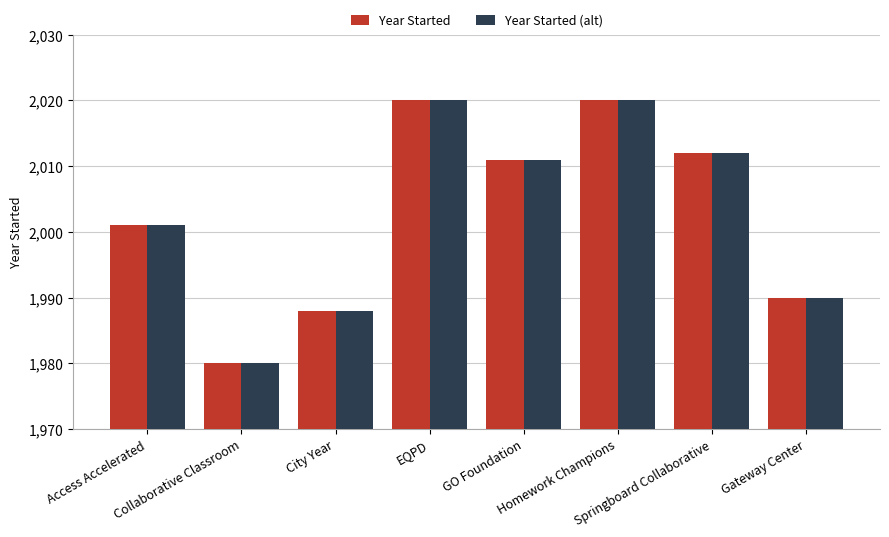

How many data points in Year Started are less than 2011?

4